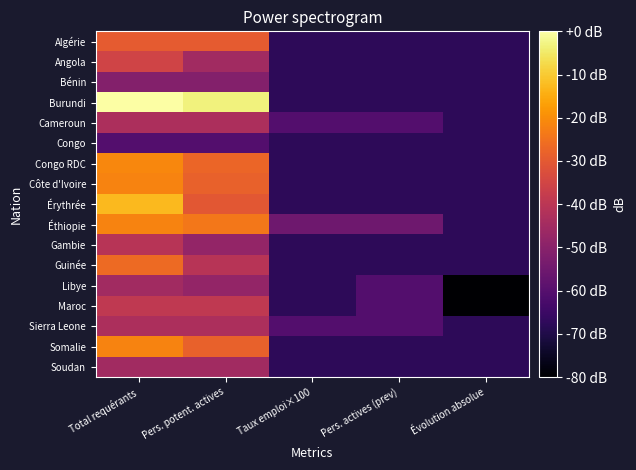

At Évolution absolue, list the series in order from smallest to largest.

Libye, Maroc, Algérie, Angola, Bénin, Burundi, Cameroun, Congo, Congo RDC, Côte d'Ivoire, Érythrée, Éthiopie, Gambie, Guinée, Sierra Leone, Somalie, Soudan